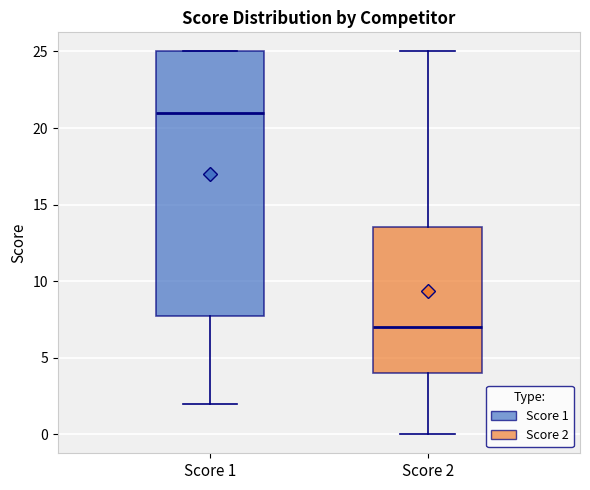

Which box is the tallest, from its lower edge to its upper edge?

Score 1